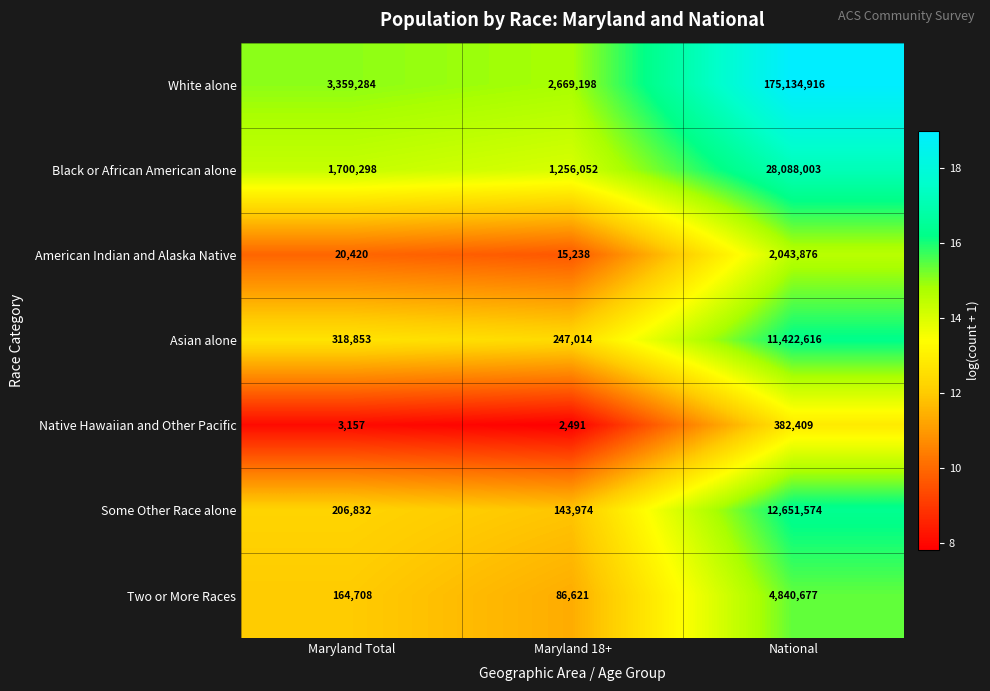

What is the average value of the Black or African American alone series?

10348118